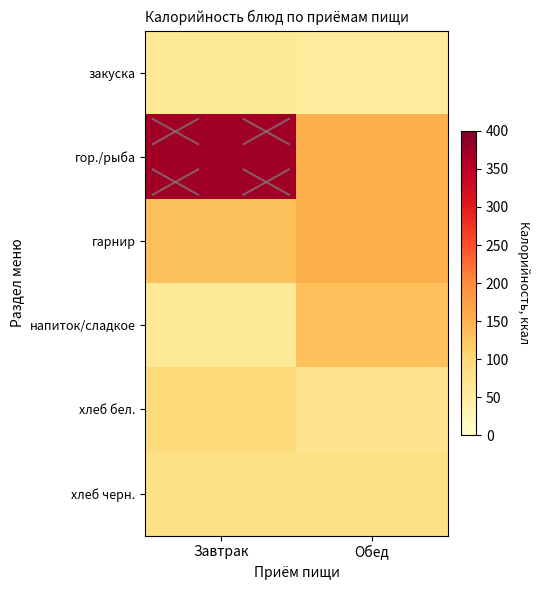

Reading right to left, what are all the values shown in this chart?

закуска: Обед=56	Завтрак=60
гор./рыба: Обед=152	Завтрак=373
гарнир: Обед=153	Завтрак=129
напиток/сладкое: Обед=131	Завтрак=60
хлеб бел.: Обед=71	Завтрак=95
хлеб черн.: Обед=82	Завтрак=82